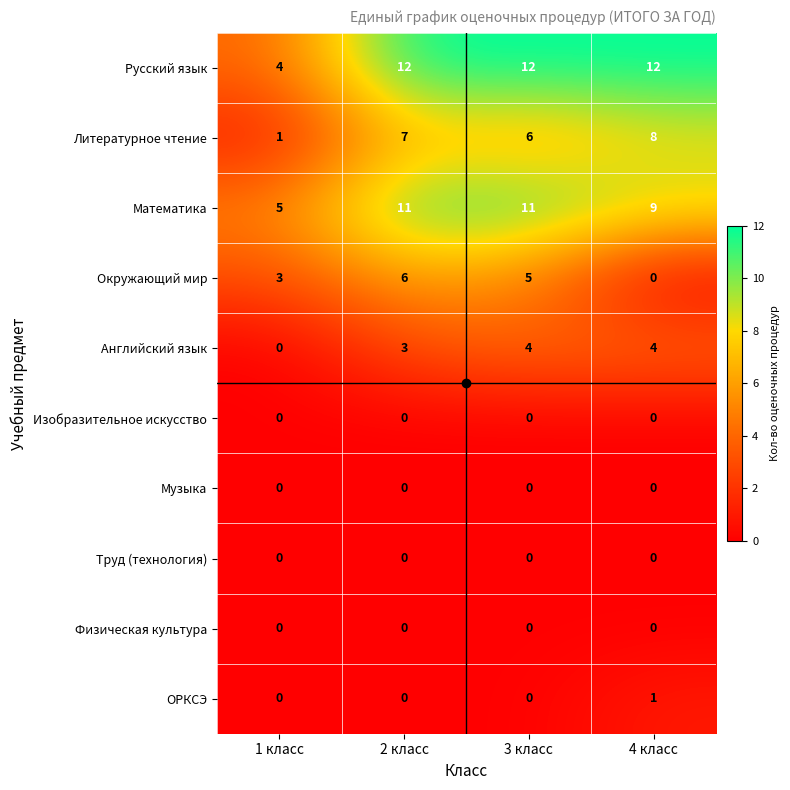

Which category has the highest value in the Литературное чтение series?

4 класс